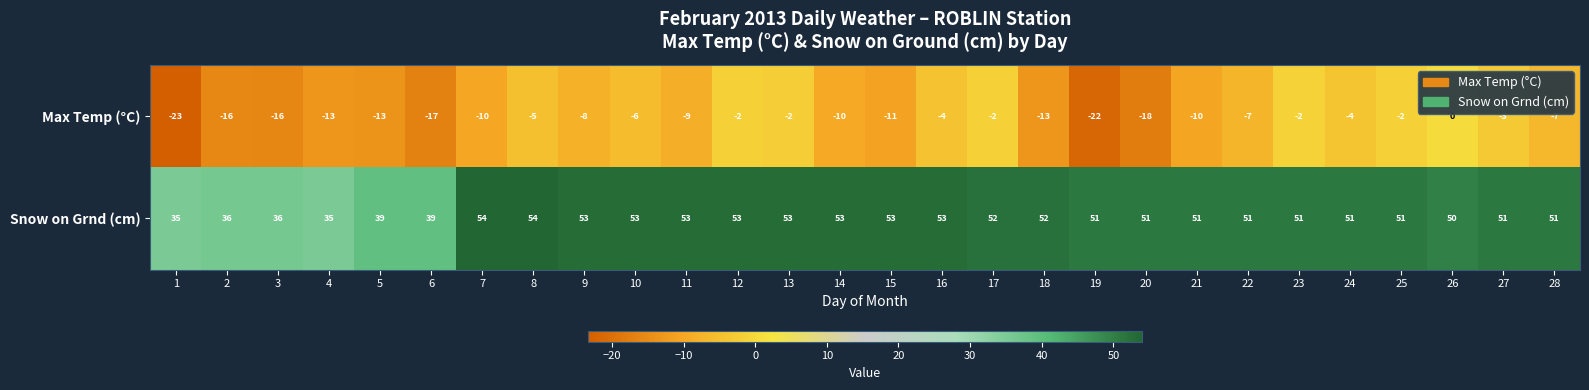

True or false: Snow on Grnd (cm) has a value of 52 at 18.

True